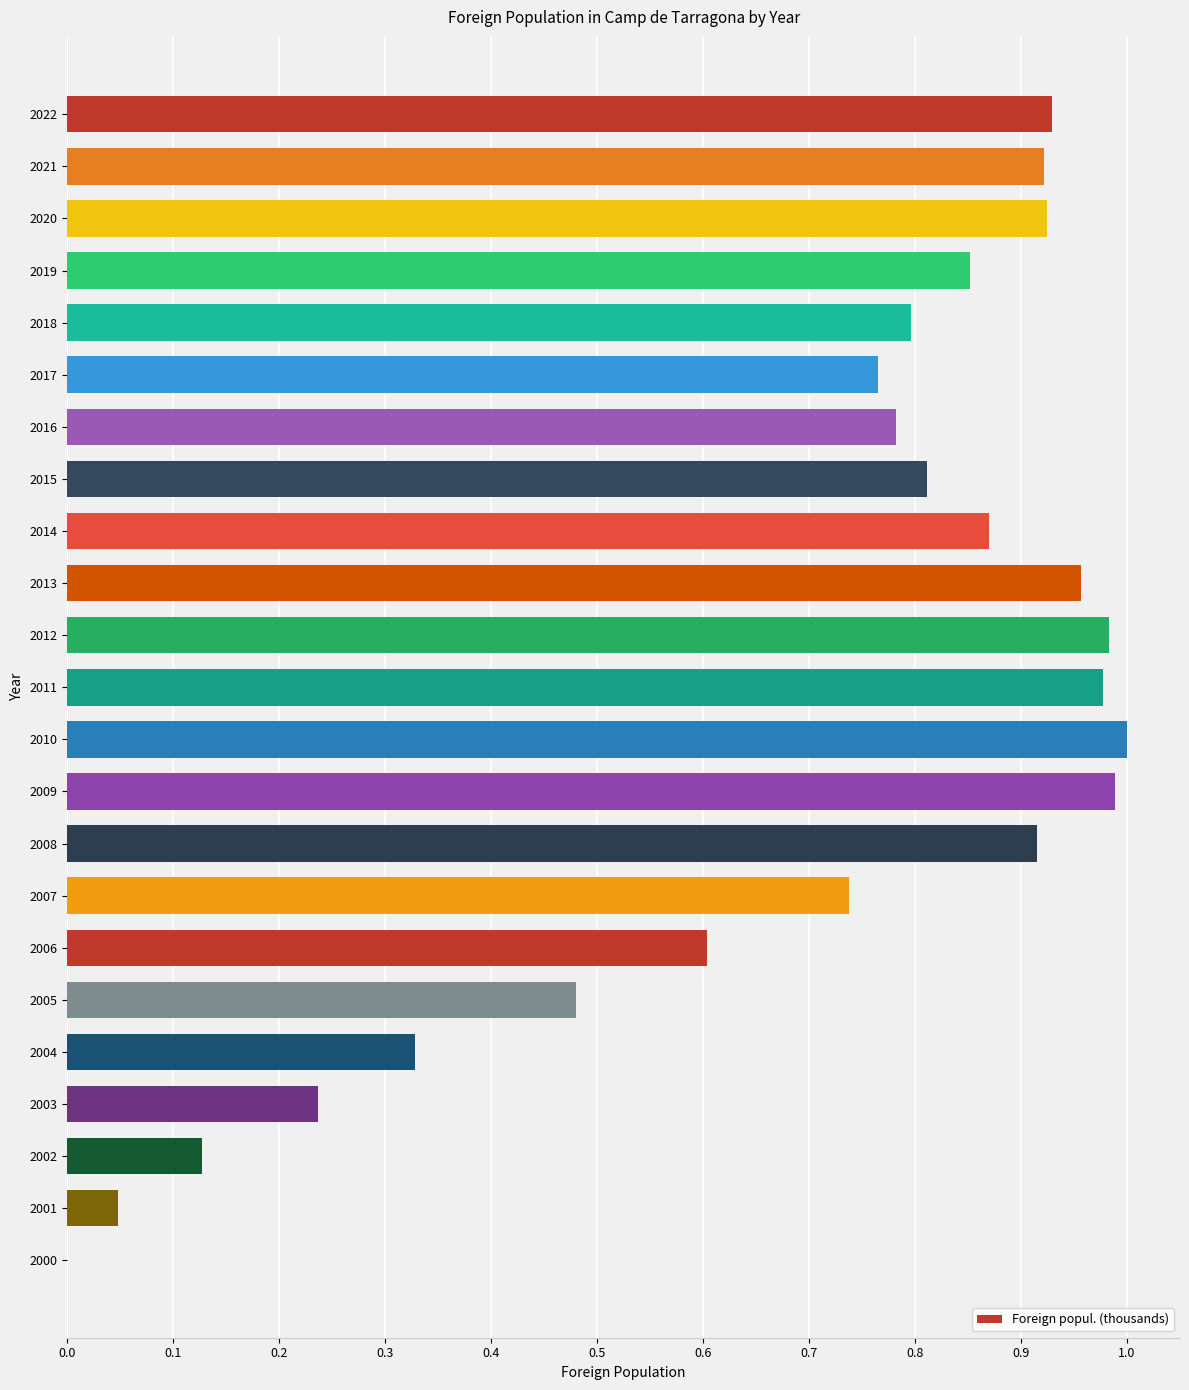

True or false: the data shows 0.2 at 2018.

False